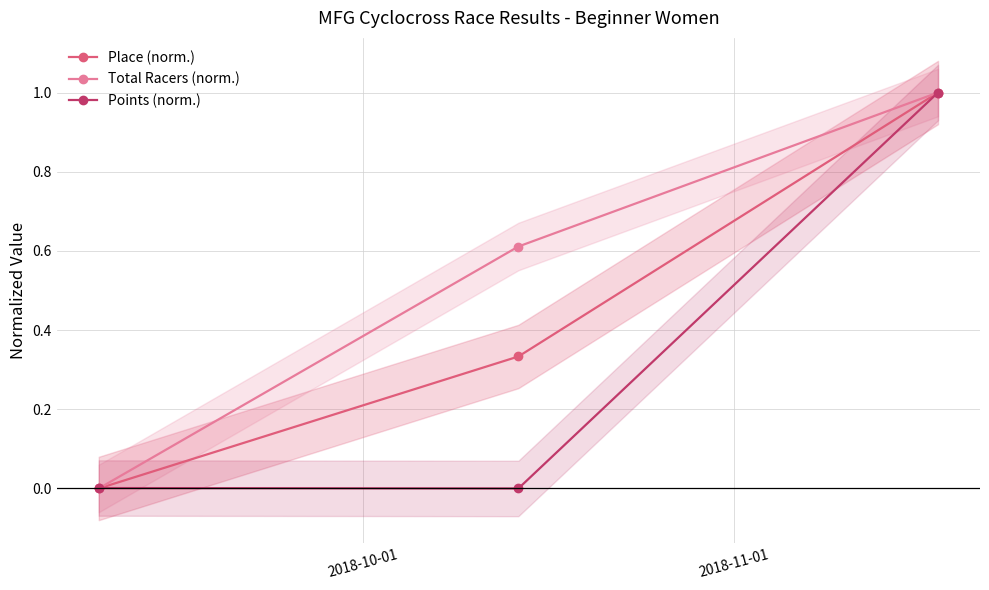

What is the highest value of the Place (norm.) series?

1.0